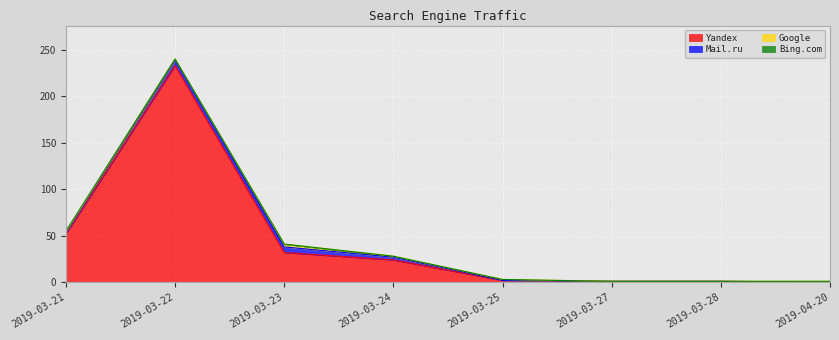

What is the greatest value displayed?

233